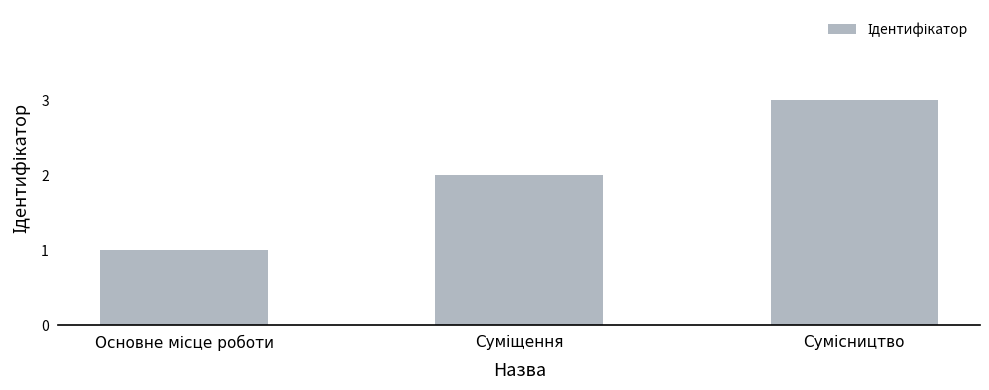

What is the sum of all values?

6